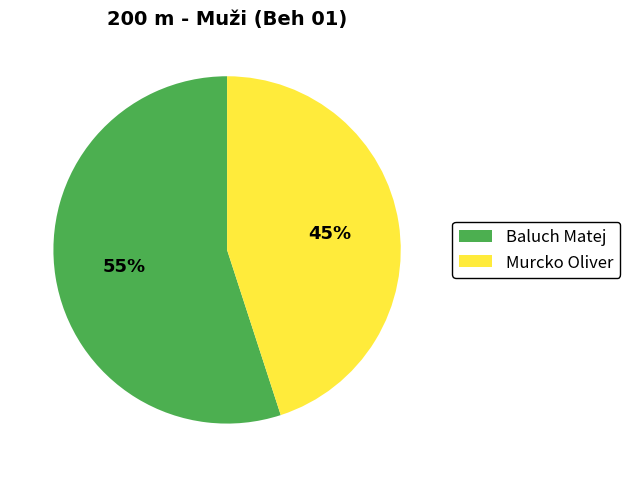

To the nearest percent, what is the difference between the Baluch Matej and Murcko Oliver slice percentages?

10%